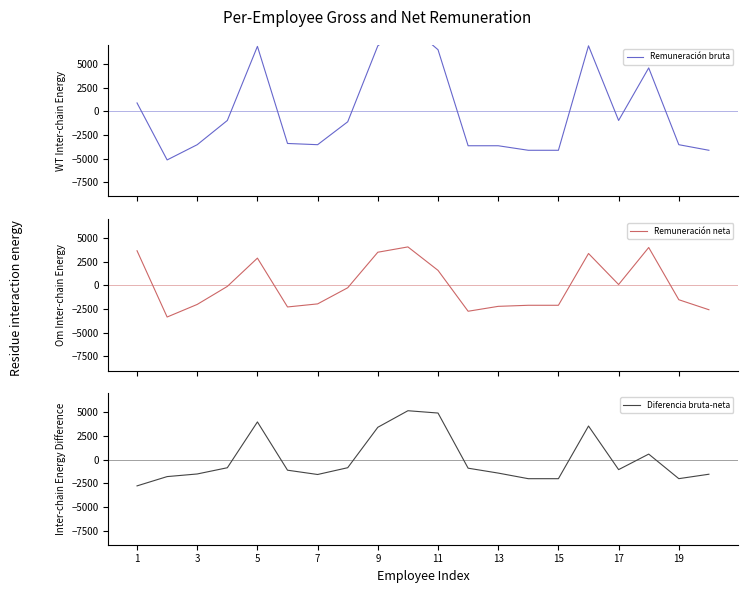

What is the highest value of the Remuneración neta series?

4066.2